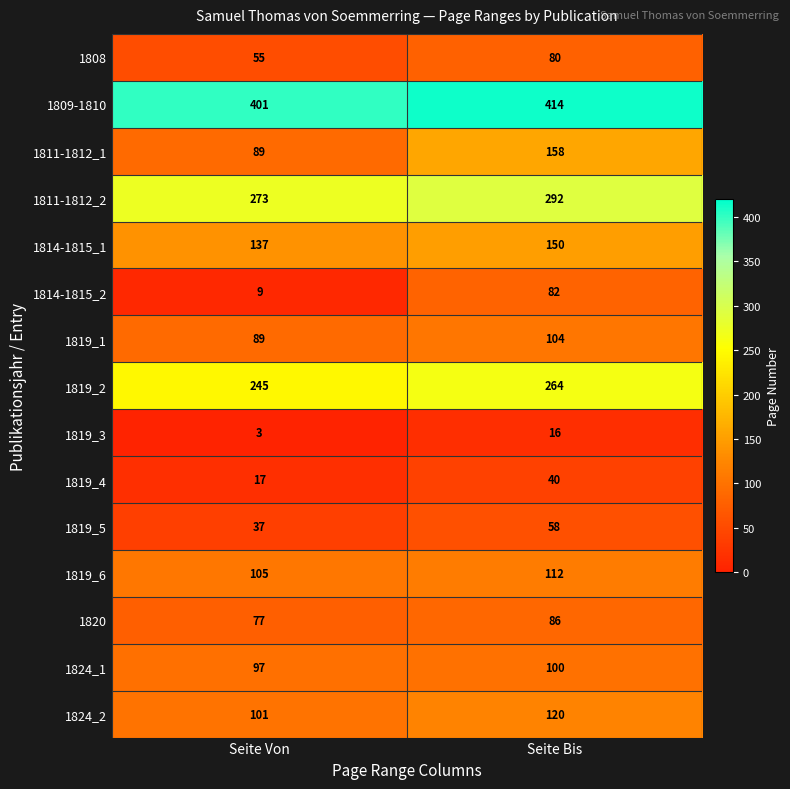

What is the sum of the 1819_5 values at Seite Bis and Seite Von?

95